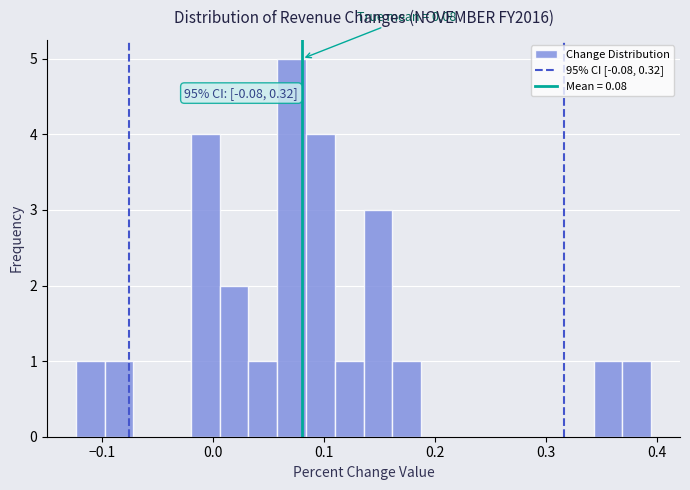

Around what value on the x-axis is the tallest bar? Give the approximate position of its centre, as read against the axis.

0.07